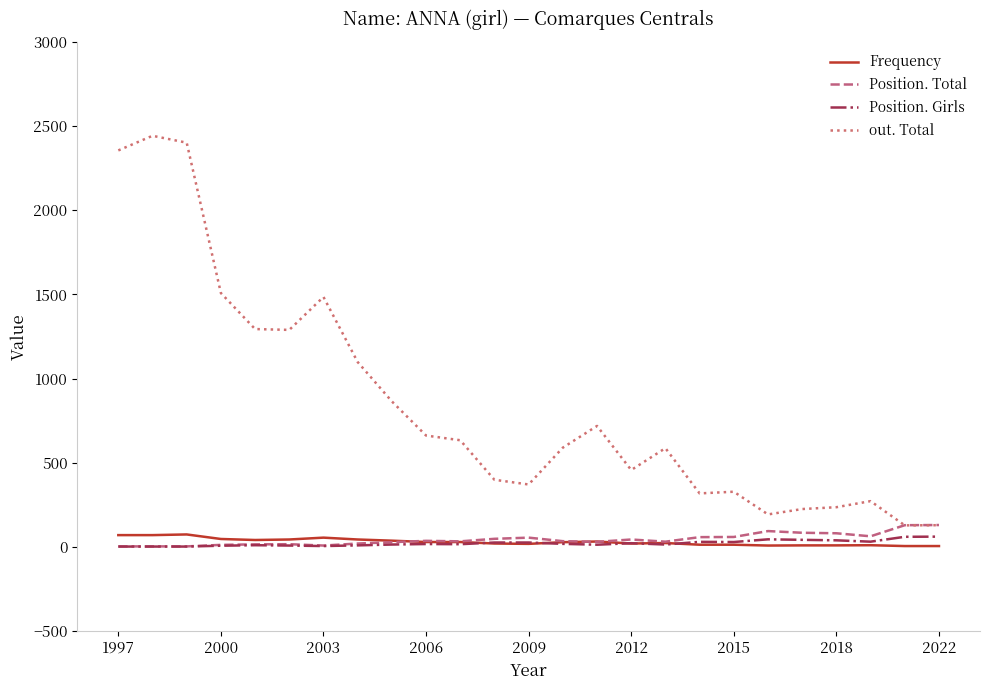

Which series has the widest spread of values?

out. Total